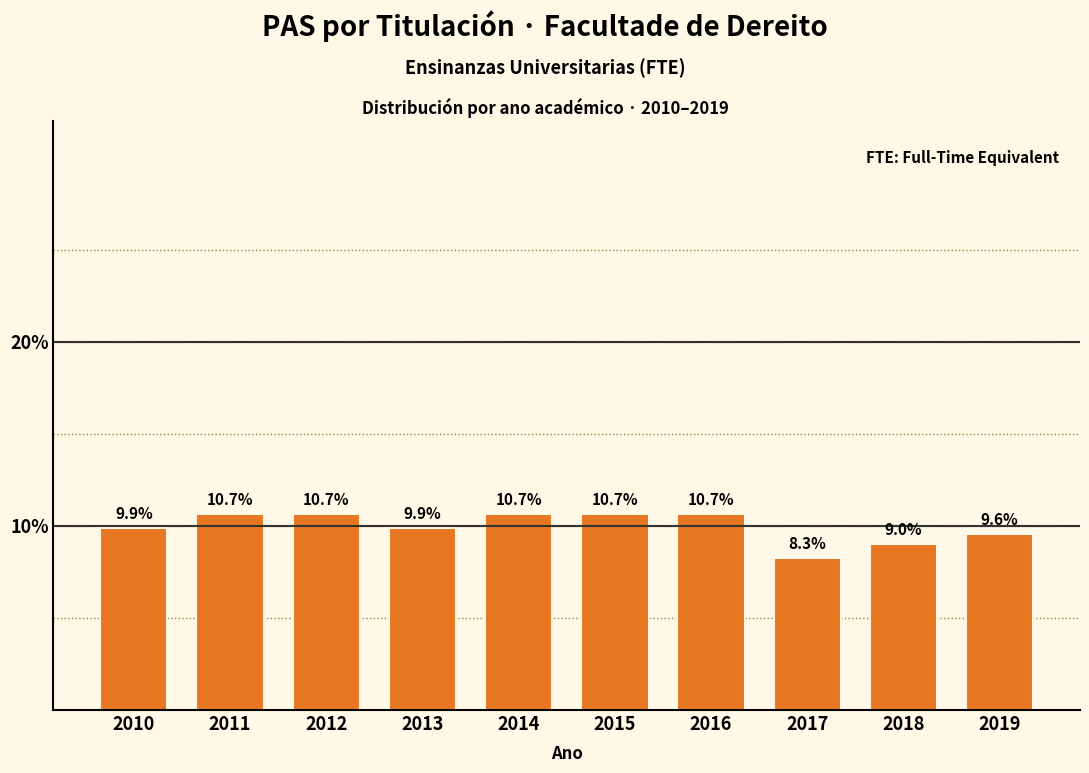

Reading left to right, transcribe all the data shown in this chart.

9.9	10.7	10.7	9.9	10.7	10.7	10.7	8.3	9.0	9.6